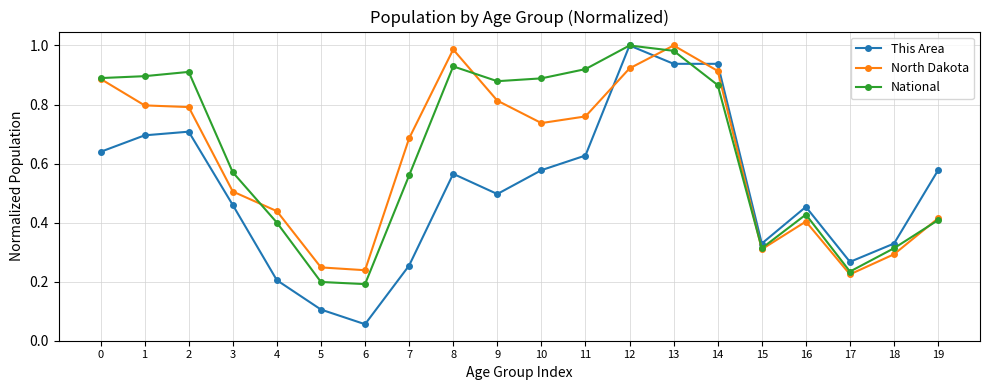

After their last crossing, which series has the higher values: This Area or National?

This Area